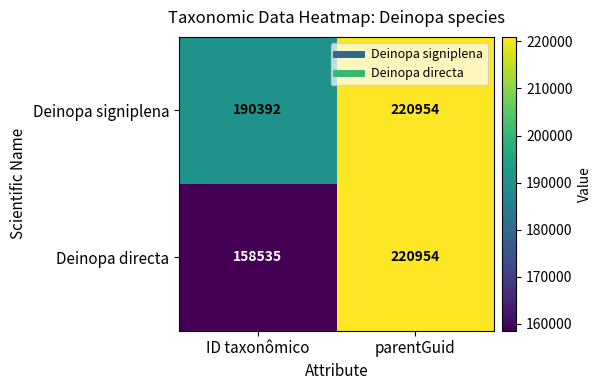

Which series has the widest spread of values?

Deinopa directa